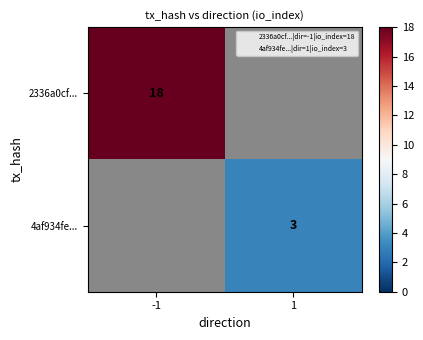

Rank the categories by 2336a0cf... value from lowest to highest.

-1, 1